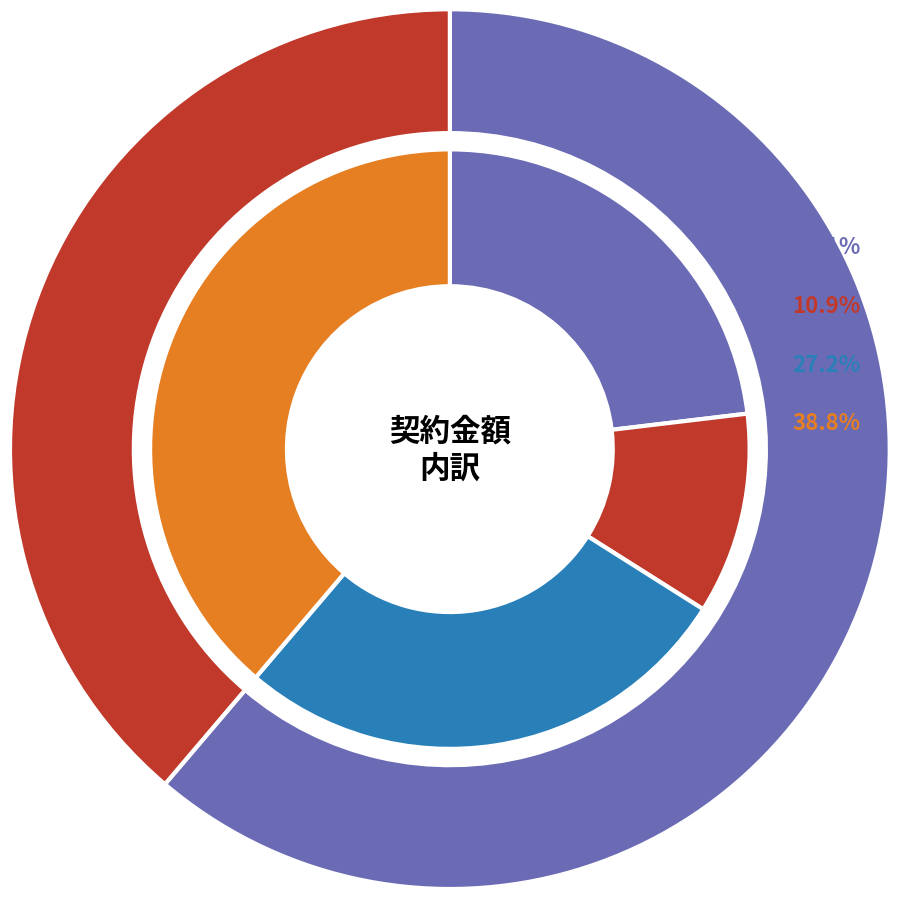

Rank the categories by value from highest to lowest.

公益財団法人河川財団_1, 公益社団法人神戸海難防止研究会, 公益社団法人東京湾海難防止協会, 公益社団法人伊勢湾海難防止協会_2, 公益社団法人伊勢湾海難防止協会_1, 公益社団法人西部海難防止協会_2, 公益社団法人瀬戸内海海上安全協会_1, 公益財団法人日本下水道新技術機構, 公益財団法人河川財団_2, 公益社団法人瀬戸内海海上安全協会_3, 公益財団法人日本生態系協会, 公益社団法人西部海難防止協会_3, 公益財団法人航空輸送技術研究センター, 公益社団法人瀬戸内海海上安全協会_2, 公益社団法人西部海難防止協会_1